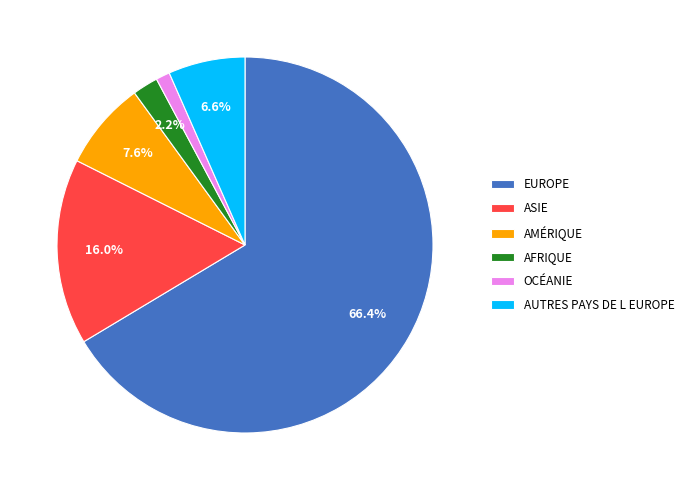

What is the majority slice?

EUROPE